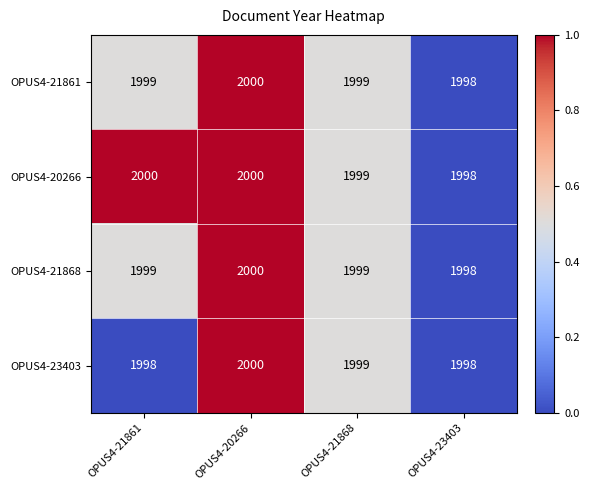

True or false: OPUS4-21868 has a value of 3231 at OPUS4-20266.

False